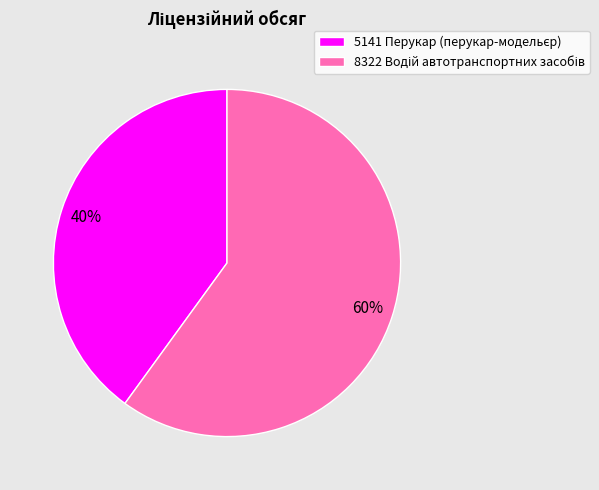

Does any single category account for the majority?

Yes